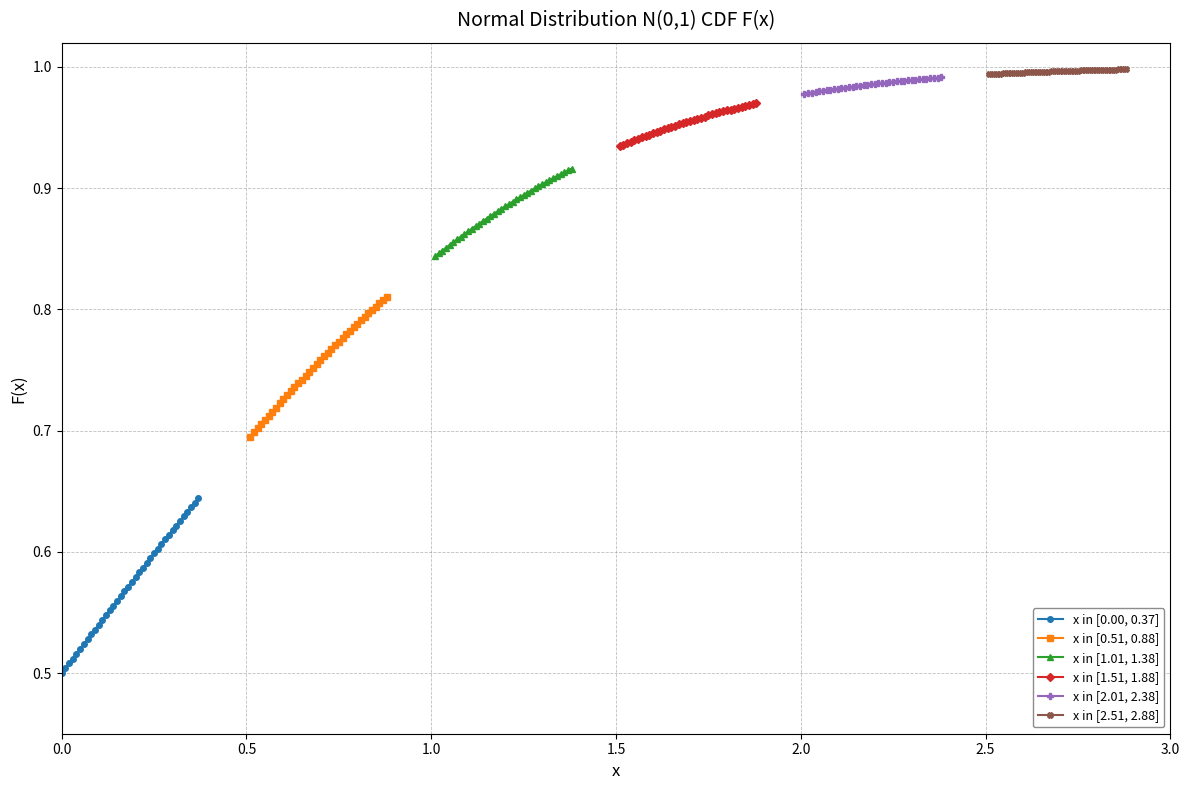

How many x in [0.00, 0.37] values are between 0 and 1?

38